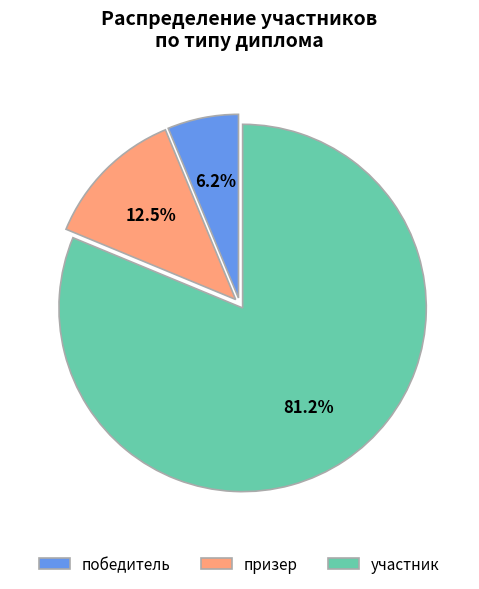

Approximately how many times larger is the value at победитель compared to призер?

0.5